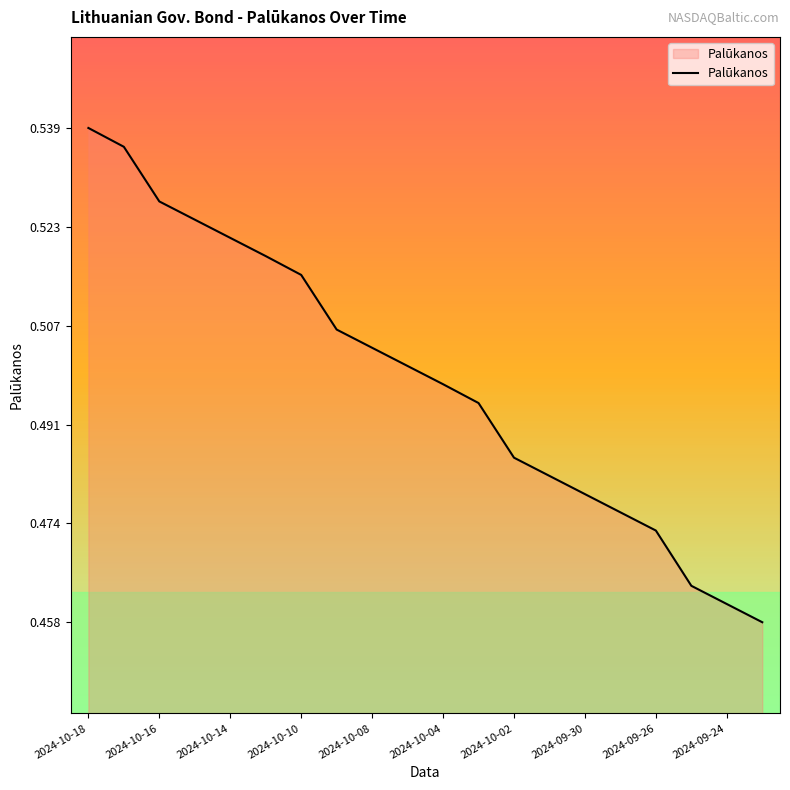

What is the difference between the maximum and second lowest values?

0.1